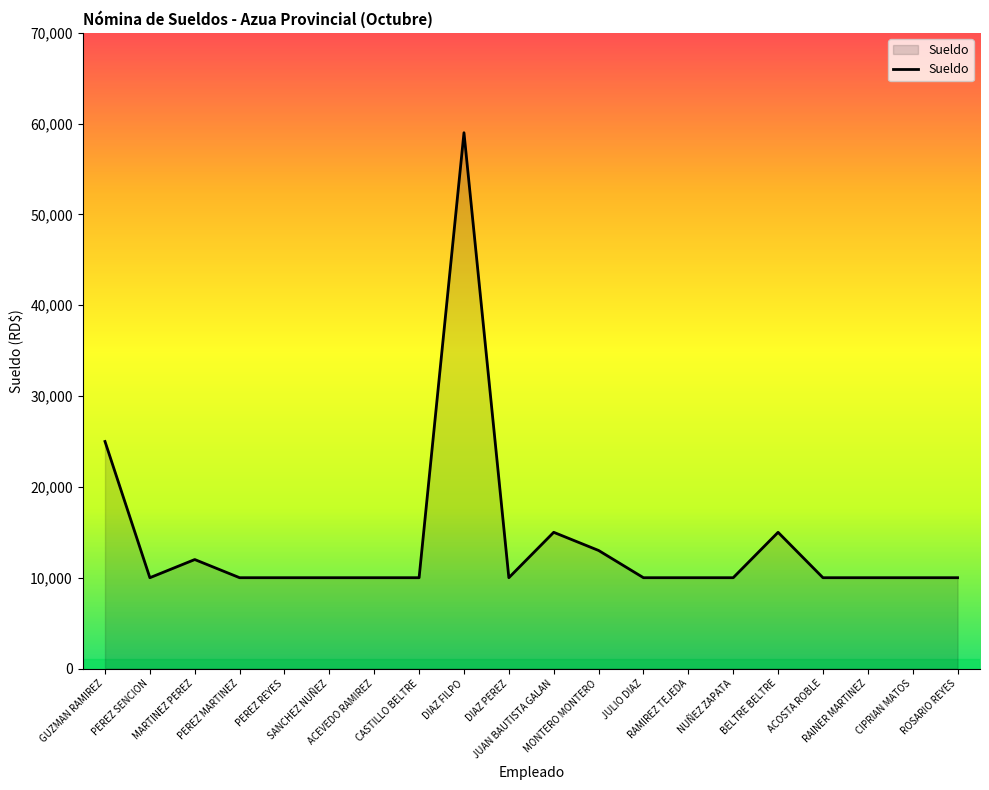

What is the minimum value shown in the chart?

10000